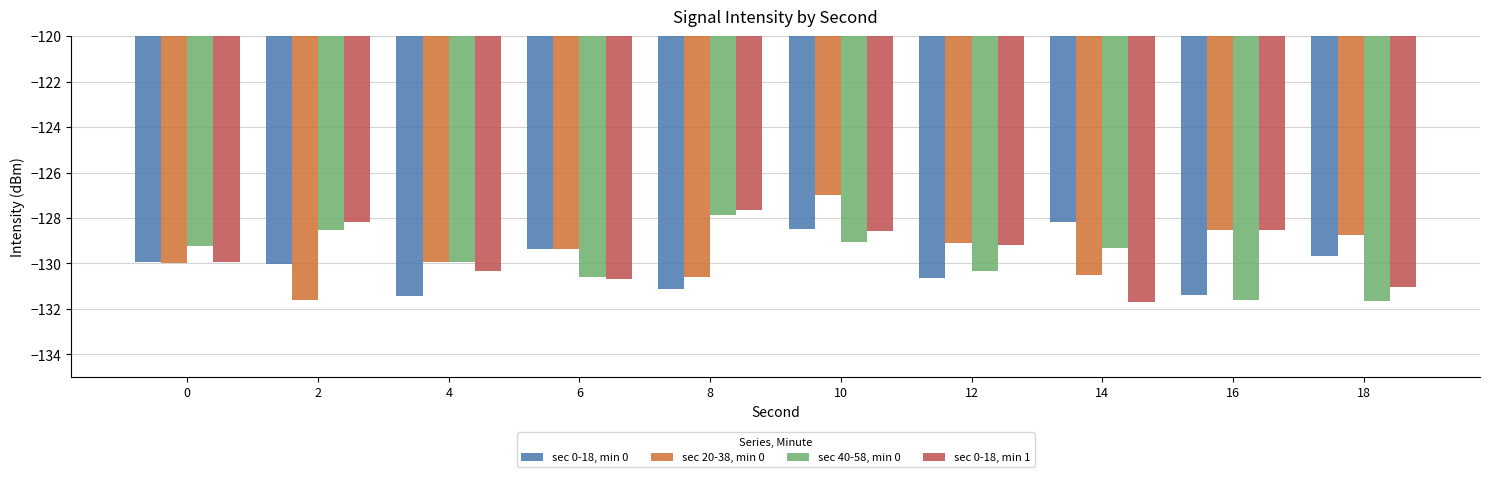

What are all the series names shown in the legend?

sec 0-18, min 0, sec 20-38, min 0, sec 40-58, min 0, sec 0-18, min 1